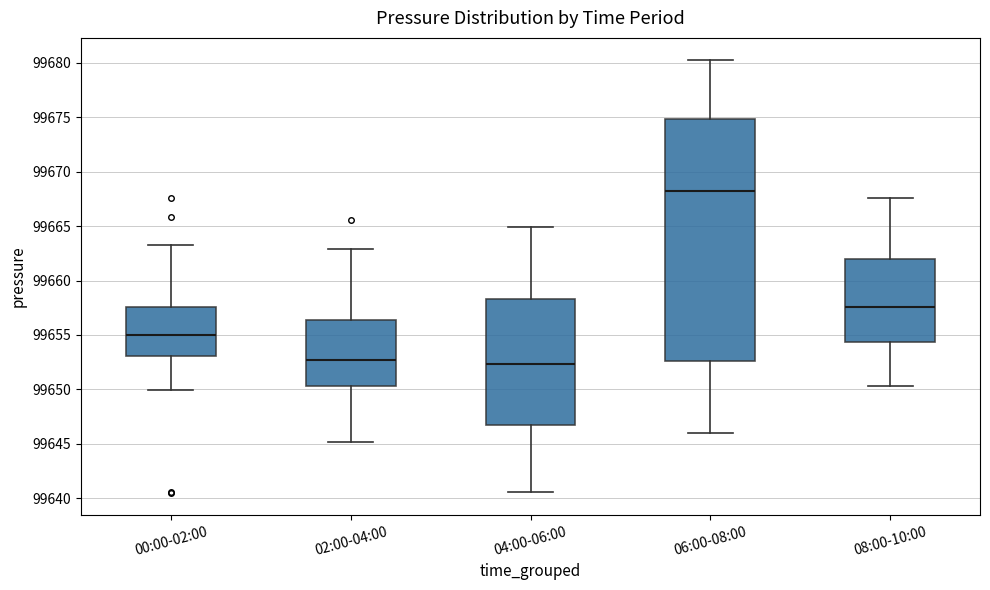

Which box is the tallest, from its lower edge to its upper edge?

06:00-08:00